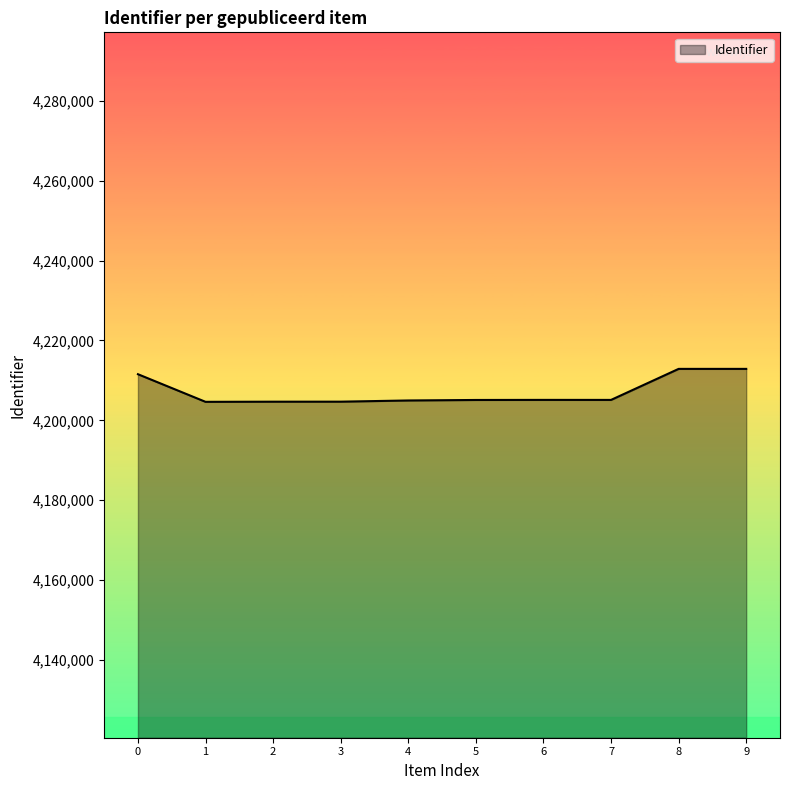

What is the change in value from 7 to 9?

+7768